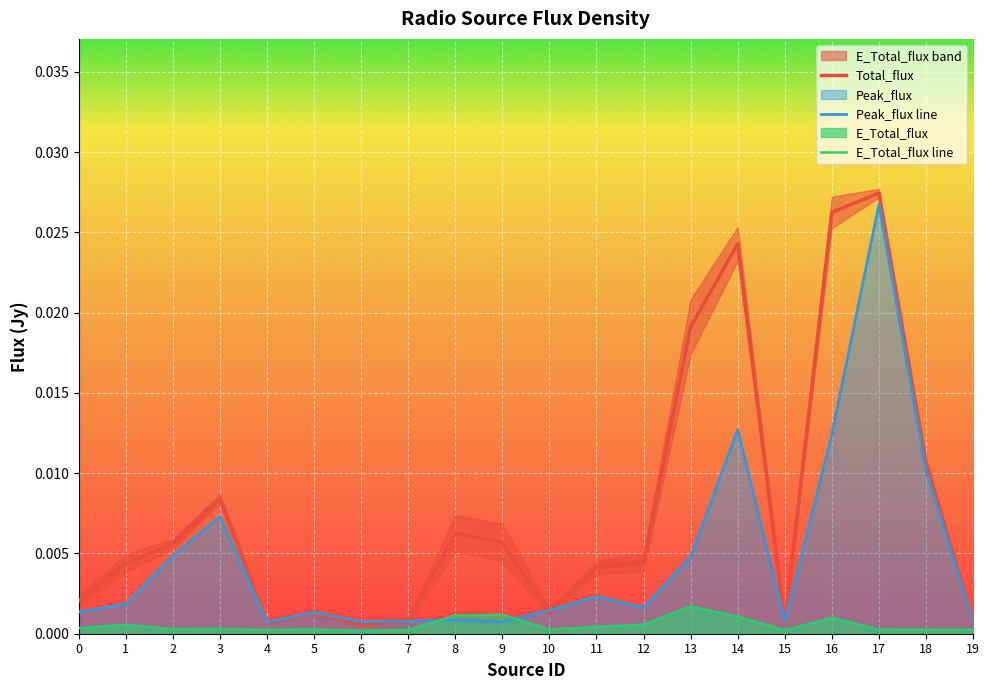

Rank the categories by Total_flux value from highest to lowest.

17, 16, 14, 13, 18, 3, 8, 9, 2, 12, 1, 11, 0, 5, 10, 7, 19, 4, 15, 6